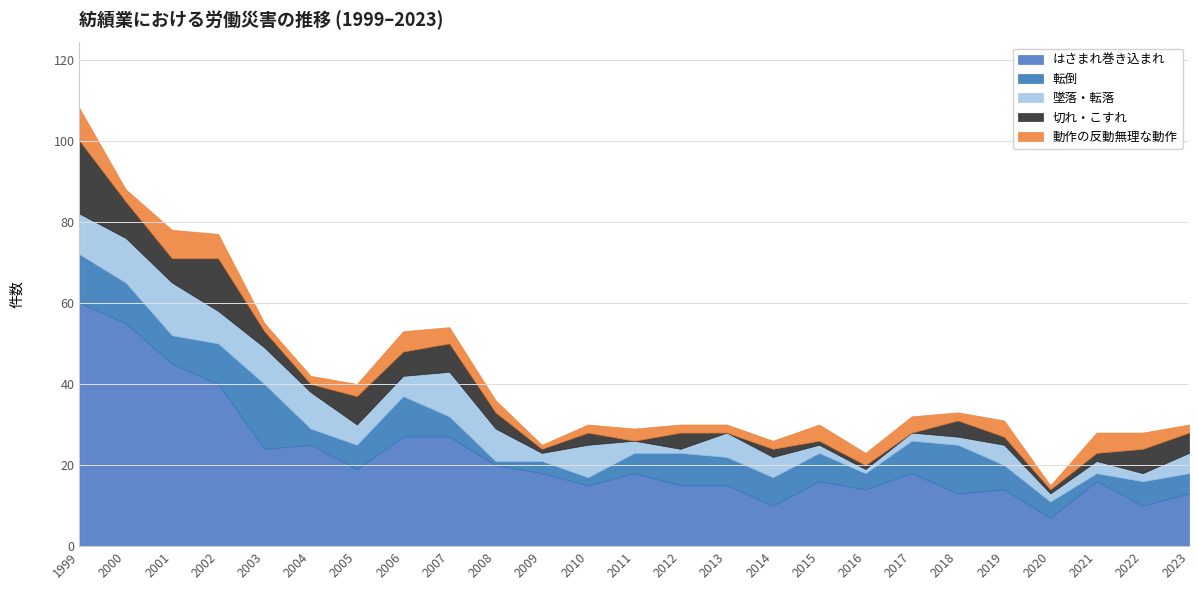

Reading right to left, what are all the values shown in this chart?

はさまれ巻き込まれ: 2023=13	2022=10	2021=16	2020=7	2019=14	2018=13	2017=18	2016=14	2015=16	2014=10	2013=15	2012=15	2011=18	2010=15	2009=18	2008=20	2007=27	2006=27	2005=19	2004=25	2003=24	2002=40	2001=45	2000=55	1999=60
転倒: 2023=5	2022=6	2021=2	2020=4	2019=6	2018=12	2017=8	2016=4	2015=7	2014=7	2013=7	2012=8	2011=5	2010=2	2009=3	2008=1	2007=5	2006=10	2005=6	2004=4	2003=16	2002=10	2001=7	2000=10	1999=12
墜落・転落: 2023=5	2022=2	2021=3	2020=2	2019=5	2018=2	2017=2	2016=1	2015=2	2014=5	2013=6	2012=1	2011=3	2010=8	2009=2	2008=8	2007=11	2006=5	2005=5	2004=9	2003=9	2002=8	2001=13	2000=11	1999=10
切れ・こすれ: 2023=5	2022=6	2021=2	2020=1	2019=2	2018=4	2017=0	2016=1	2015=1	2014=2	2013=0	2012=4	2011=0	2010=3	2009=1	2008=4	2007=7	2006=6	2005=7	2004=2	2003=4	2002=13	2001=6	2000=9	1999=18
動作の反動無理な動作: 2023=2	2022=4	2021=5	2020=1	2019=4	2018=2	2017=4	2016=3	2015=4	2014=2	2013=2	2012=2	2011=3	2010=2	2009=1	2008=3	2007=4	2006=5	2005=3	2004=2	2003=2	2002=6	2001=7	2000=3	1999=8